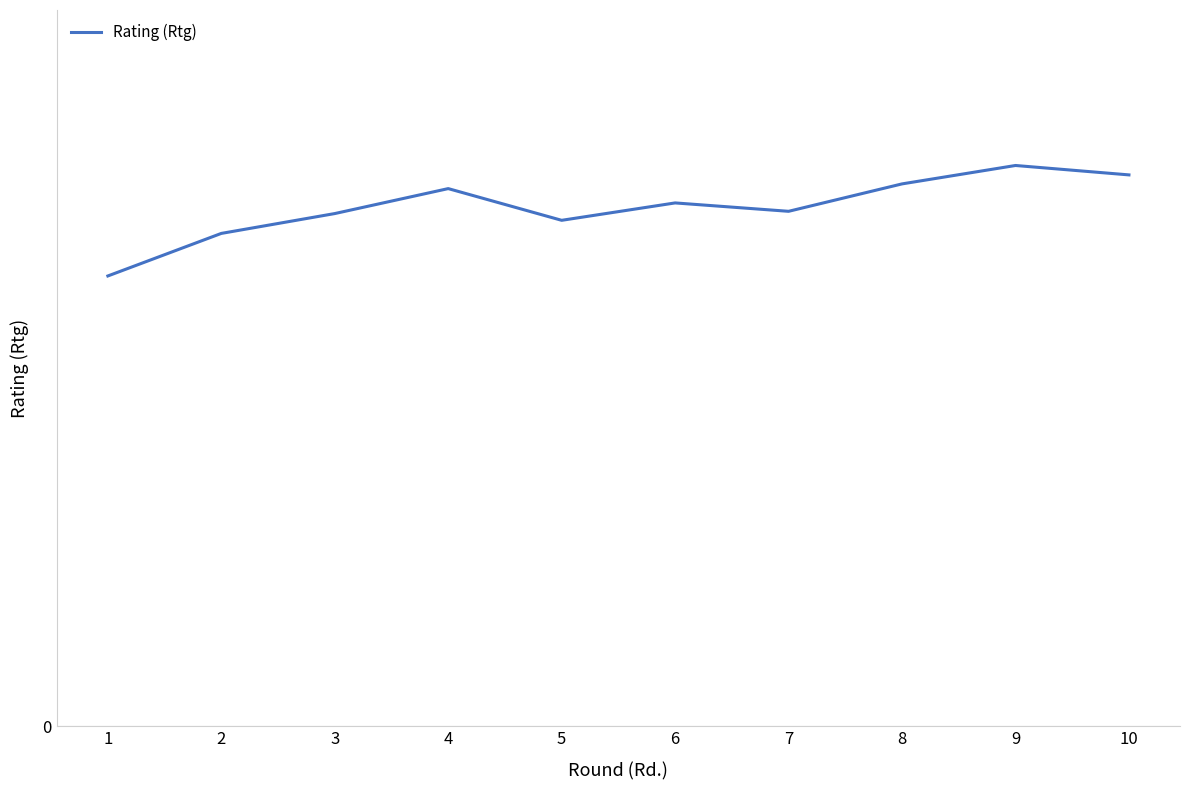

What is the minimum value shown in the chart?

2200